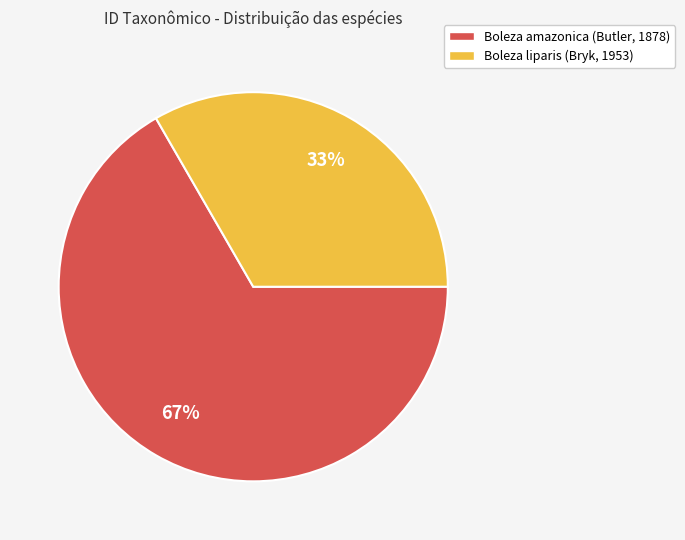

Which category accounts for the majority?

Boleza amazonica (Butler, 1878)